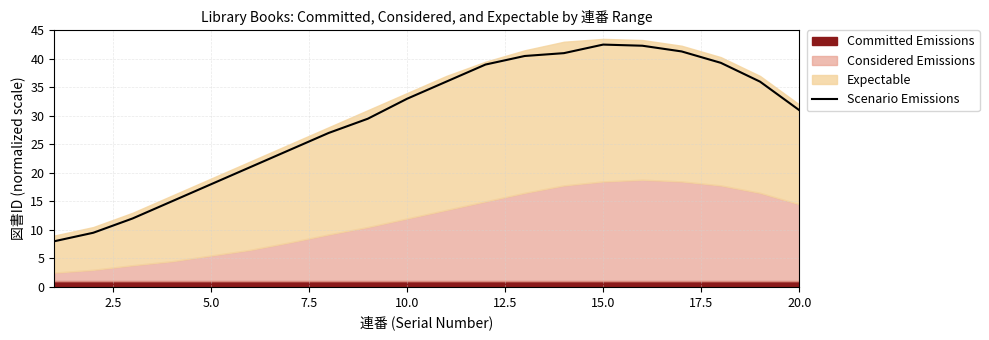

What is the difference between the maximum and minimum values?

34.5